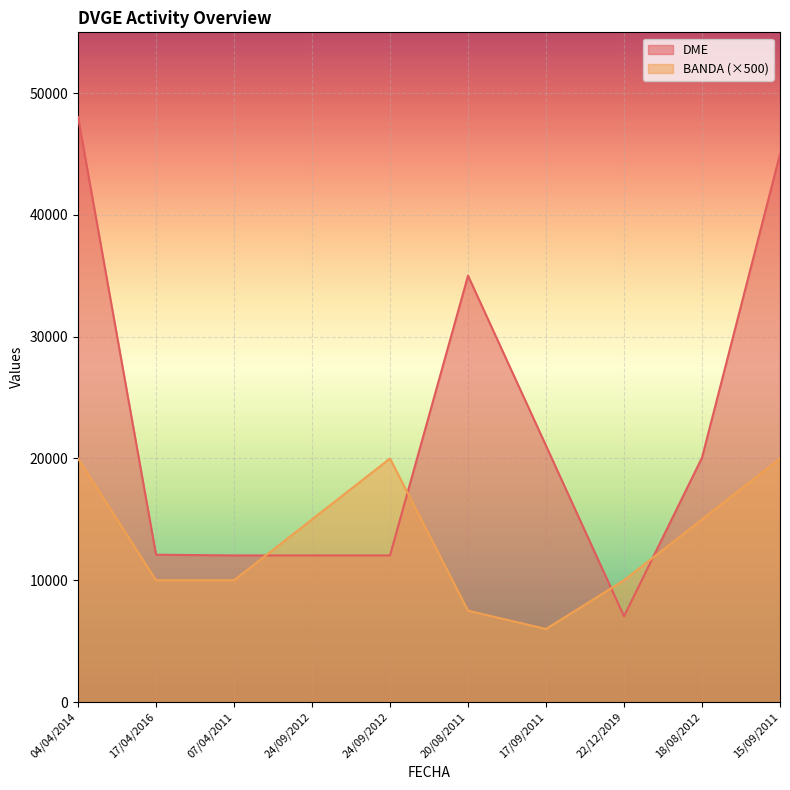

Which series has the largest total across all categories?

DME